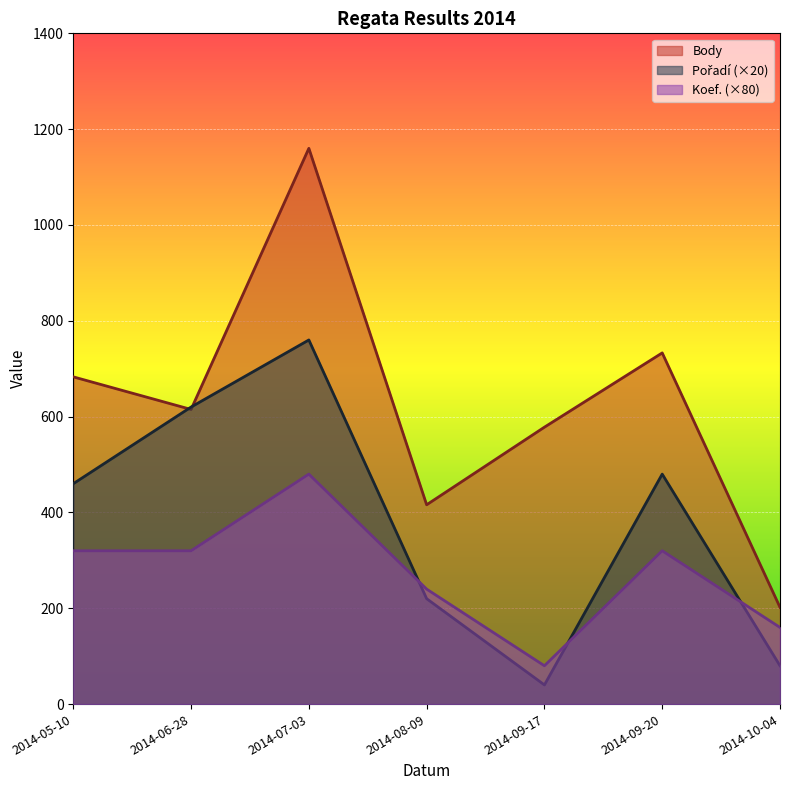

After their last crossing, which series has the higher values: Koef. or Pořadí?

Koef.